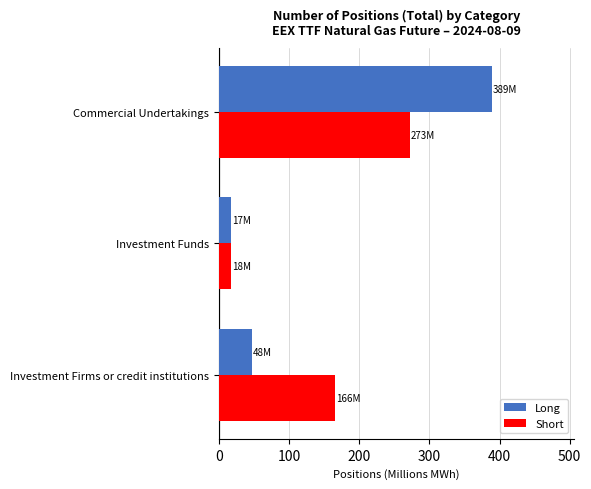

Which series changed the most between Investment Funds and Commercial Undertakings?

Long